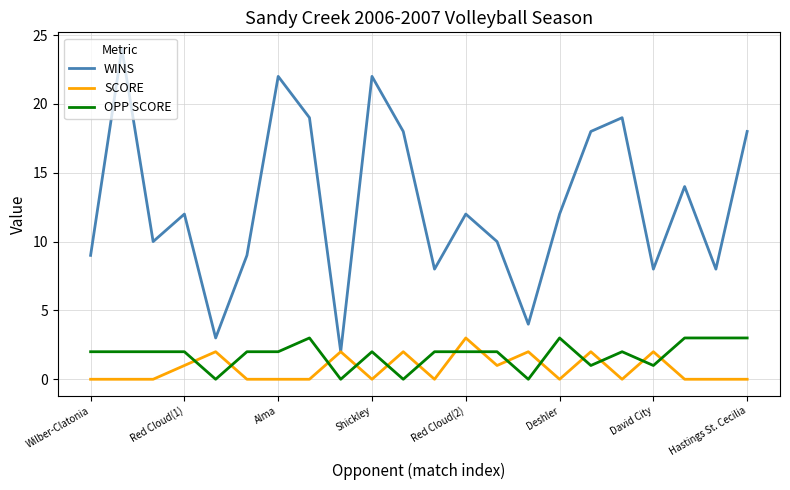

What is the difference between the maximum and minimum values in the WINS series?

22